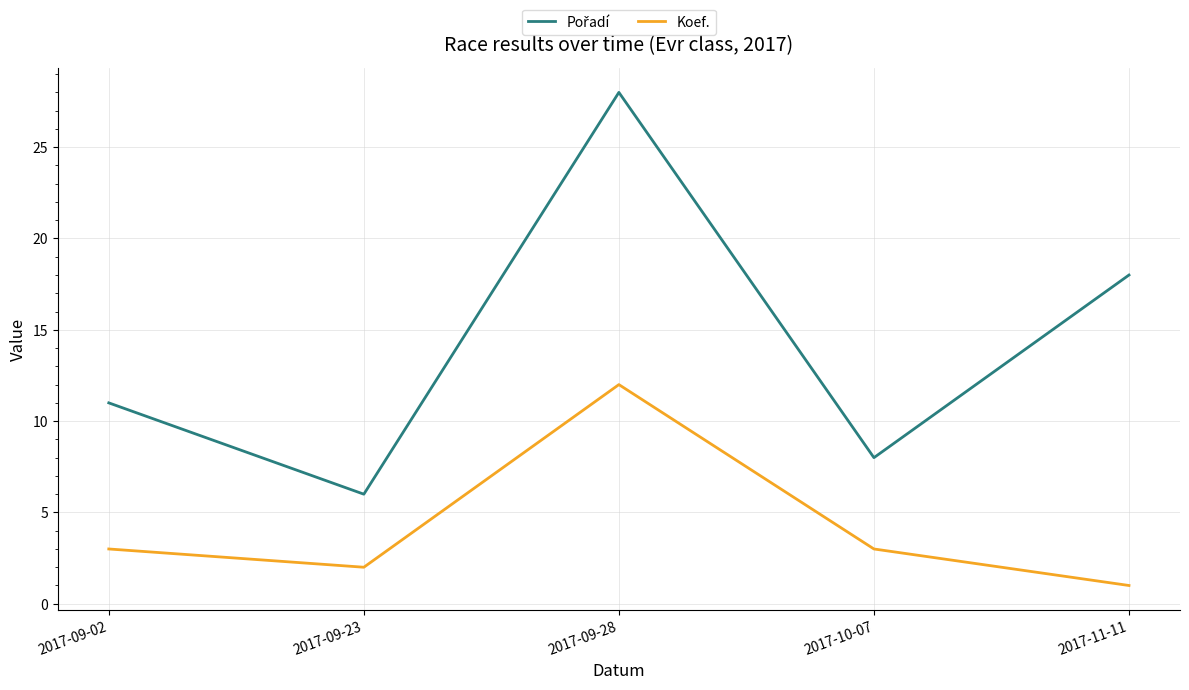

What is the difference between the maximum and minimum values in the Koef. series?

11